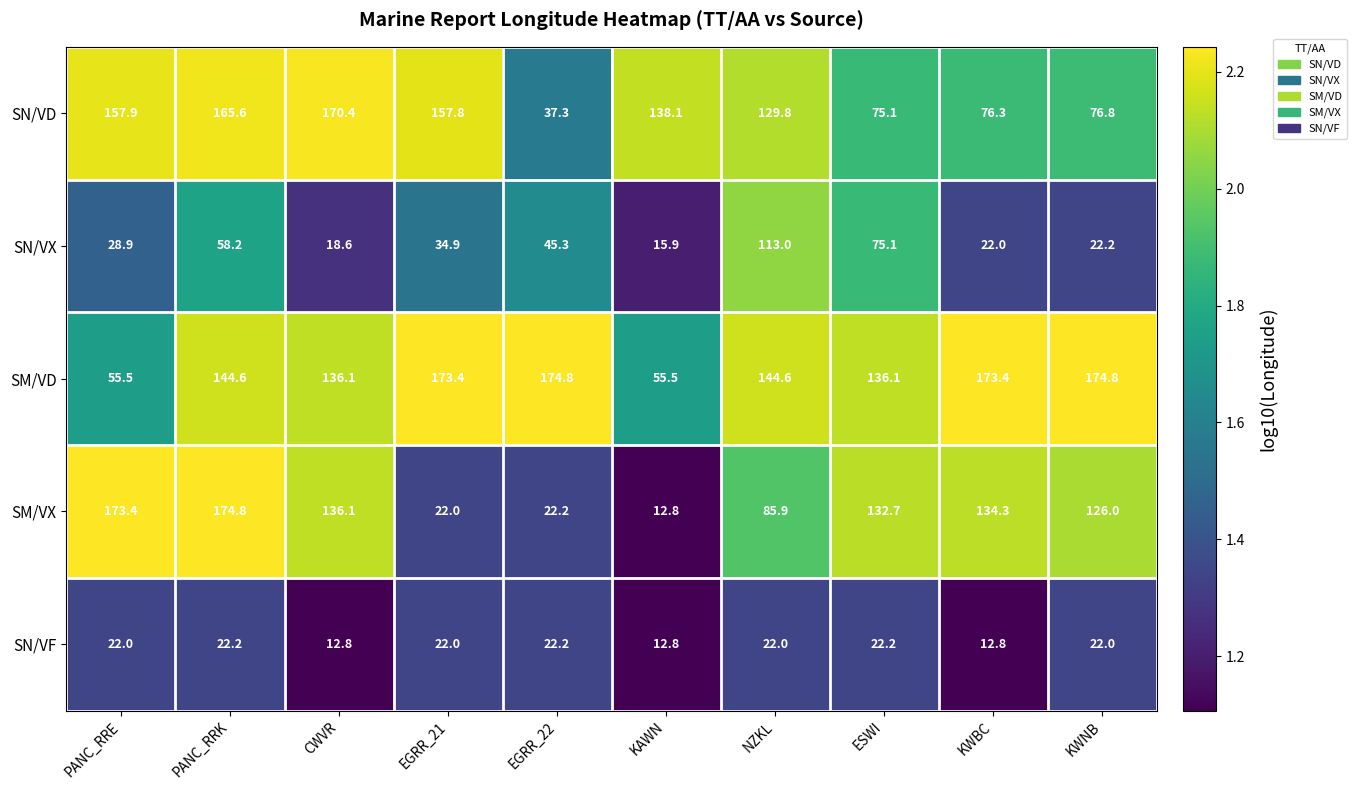

Where does the SM/VD series first go above 144?

PANC_RRK